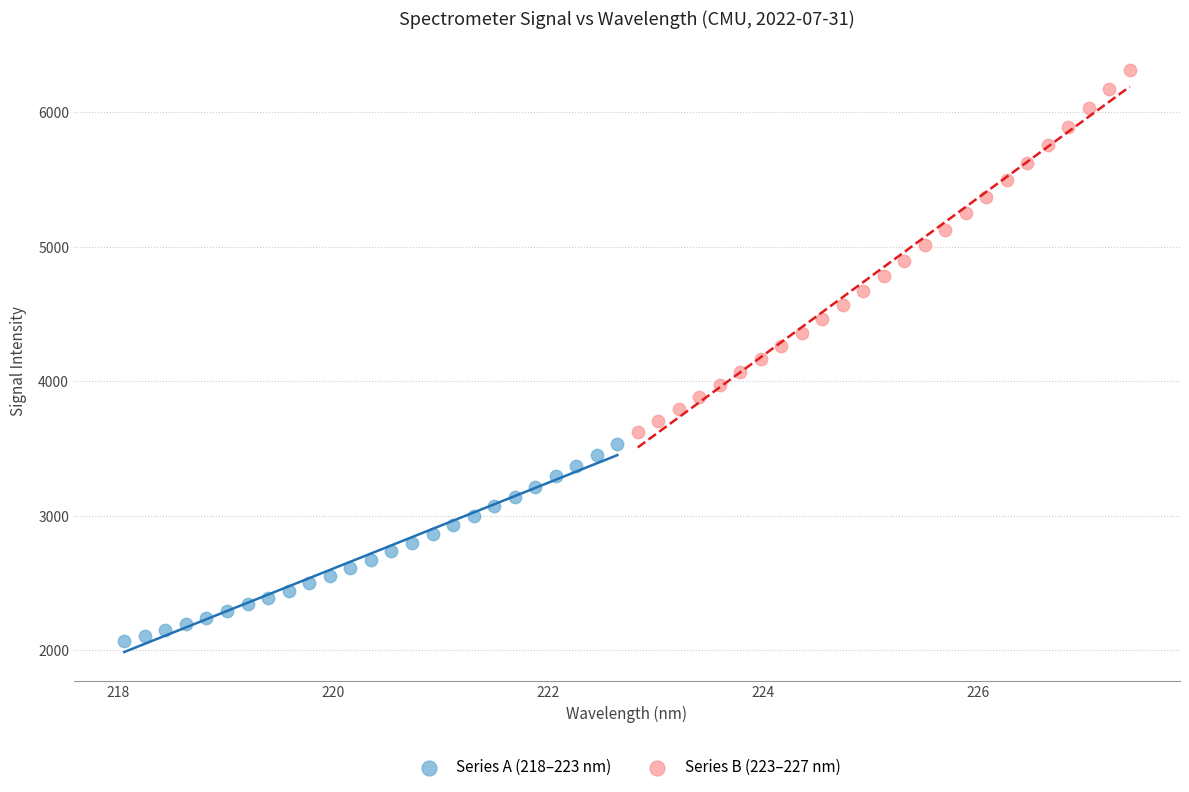

Which series reaches the minimum Y coordinate?

Series A (218–223 nm)